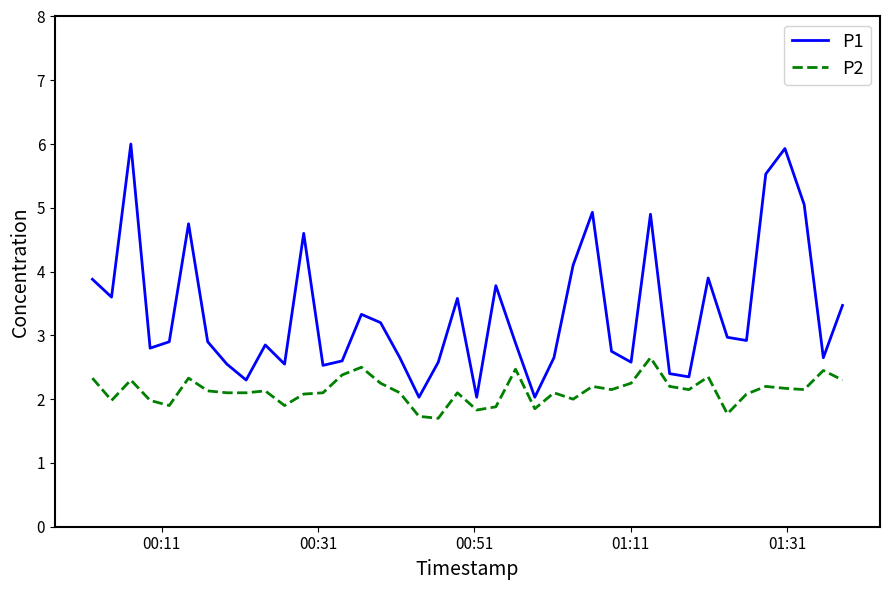

Rank the series by their maximum value, from lowest to highest.

P2, P1